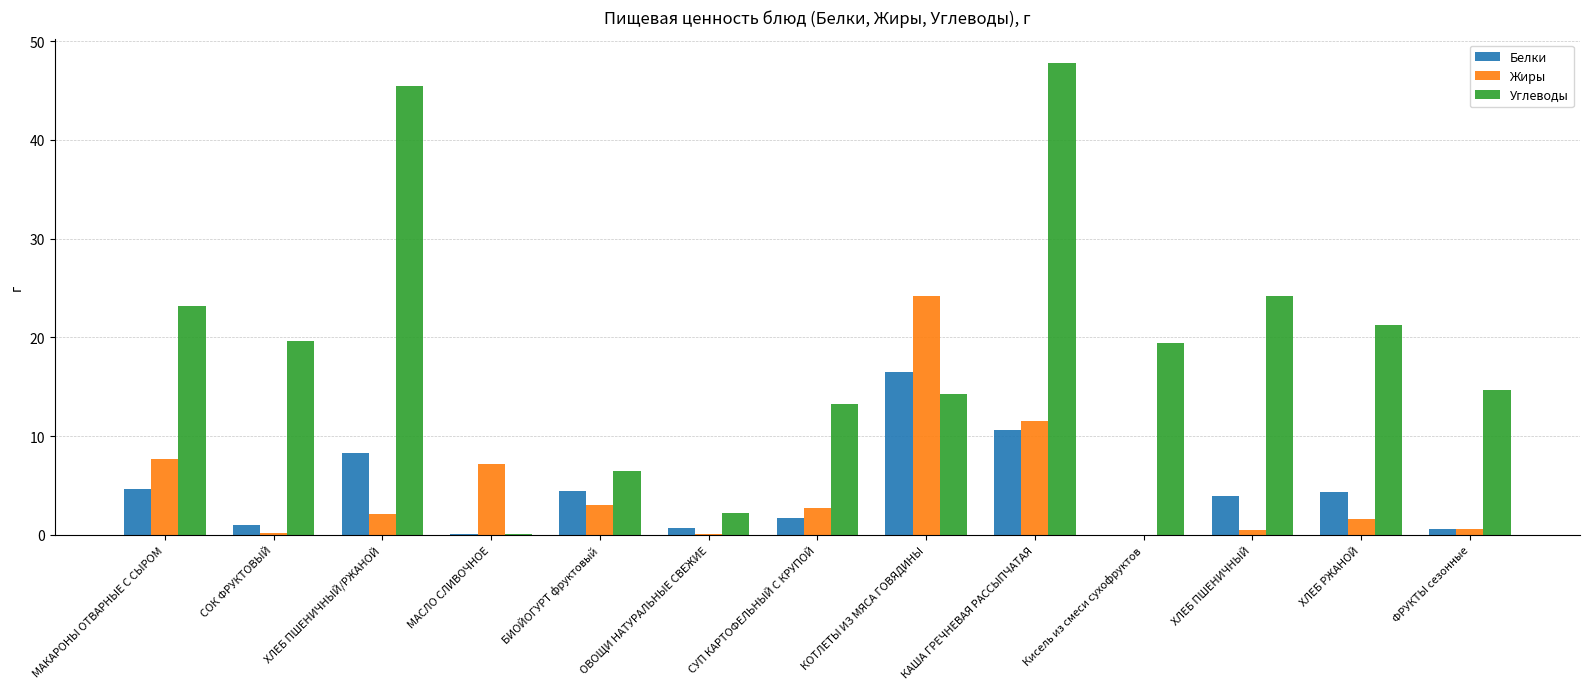

Which series has the widest spread of values?

Углеводы